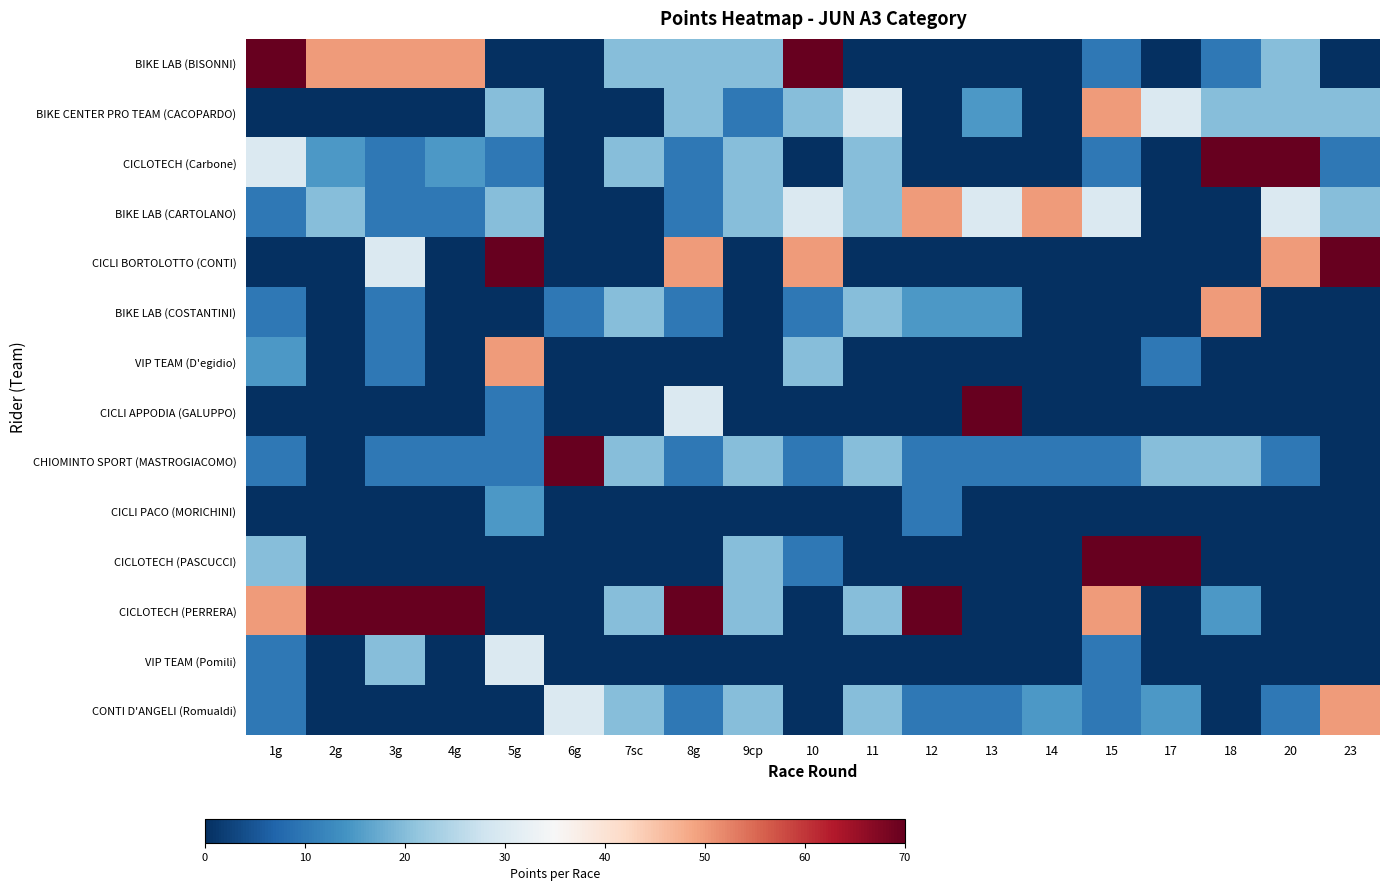

At how many categories does at least one series exceed 29?

17